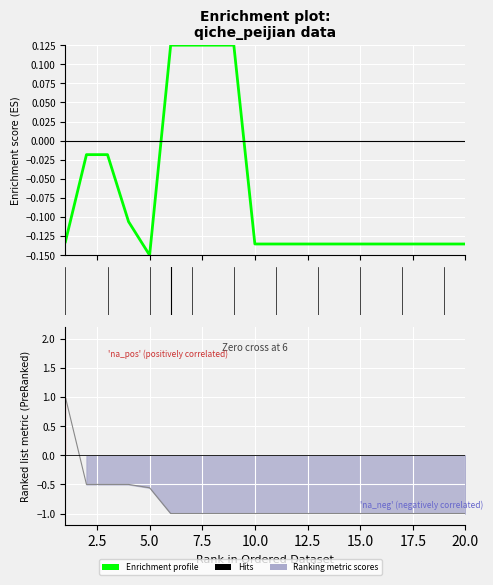

What is the sum of all values?

-1.4